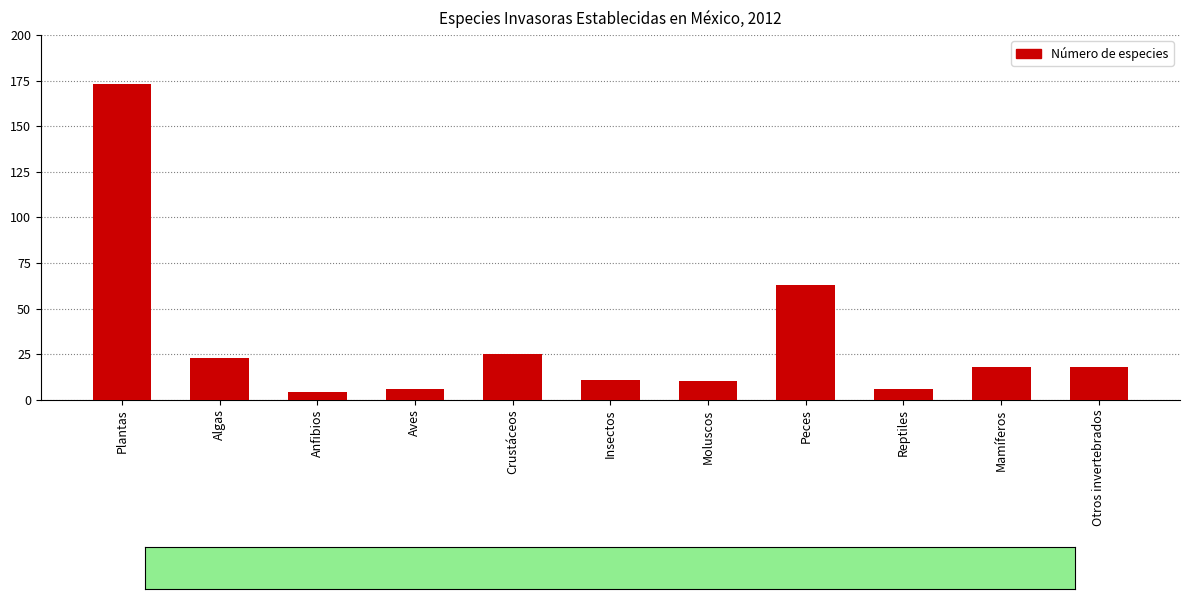

What is the difference between the maximum and second lowest values?

167